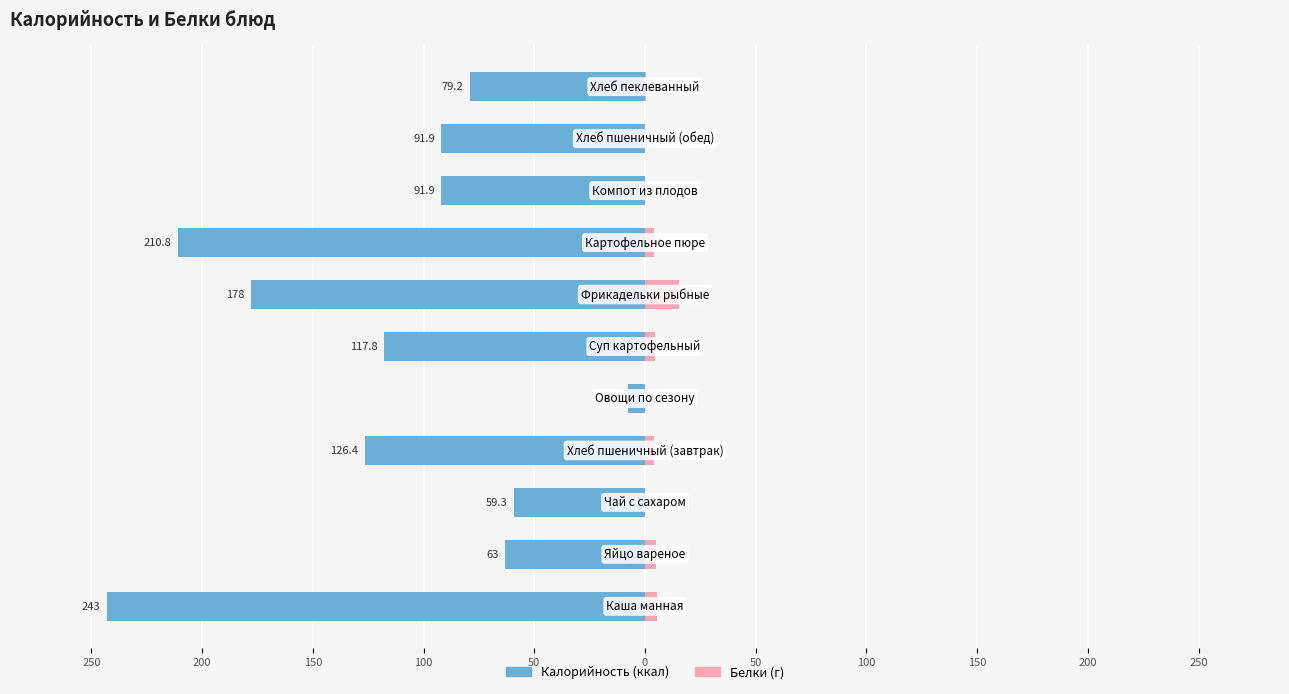

The Калорийность series shows -175.1 at 0. True or false?

False